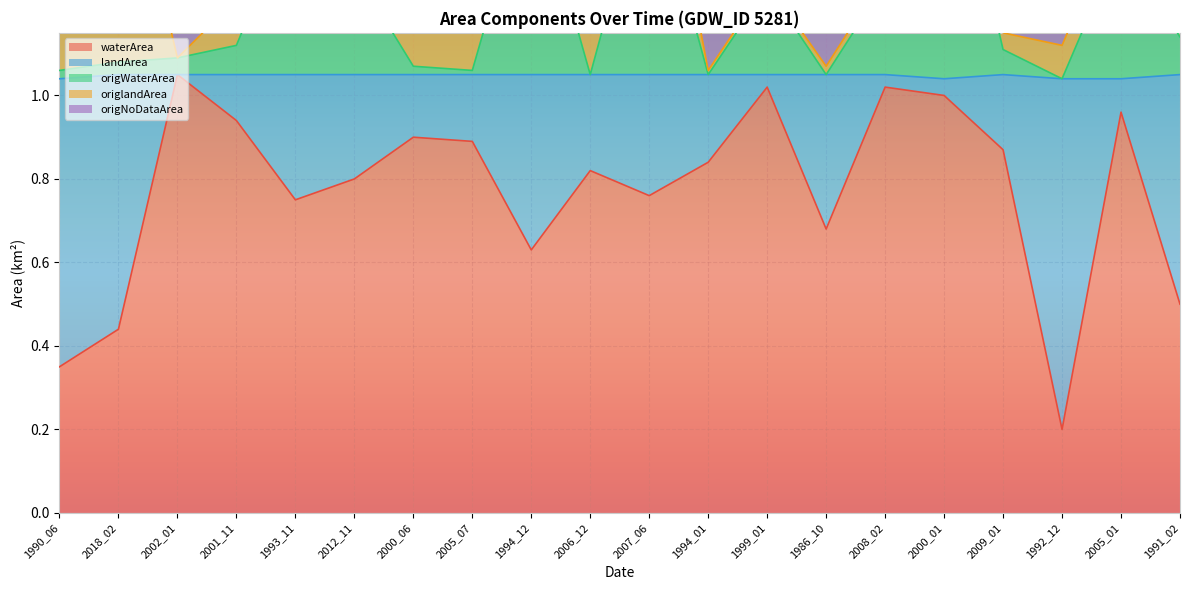

True or false: origWaterArea and waterArea cross at least once.

False